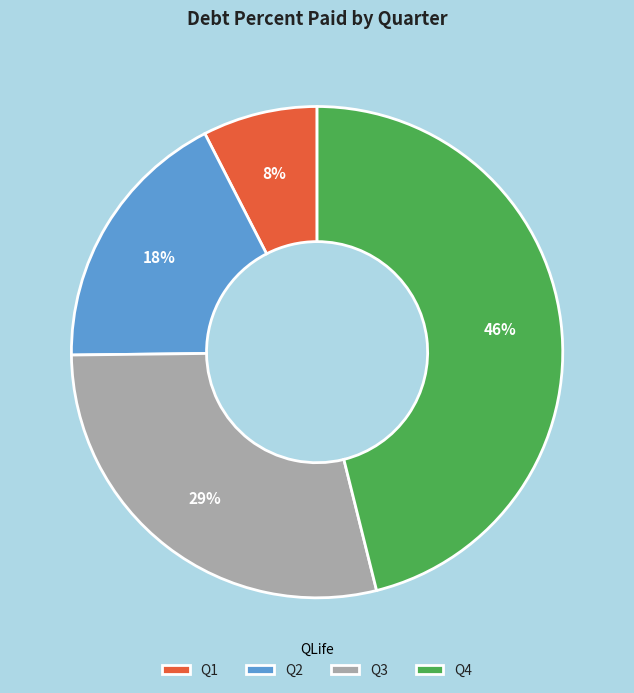

Combined, do Q1 and Q3 account for over 50%?

No